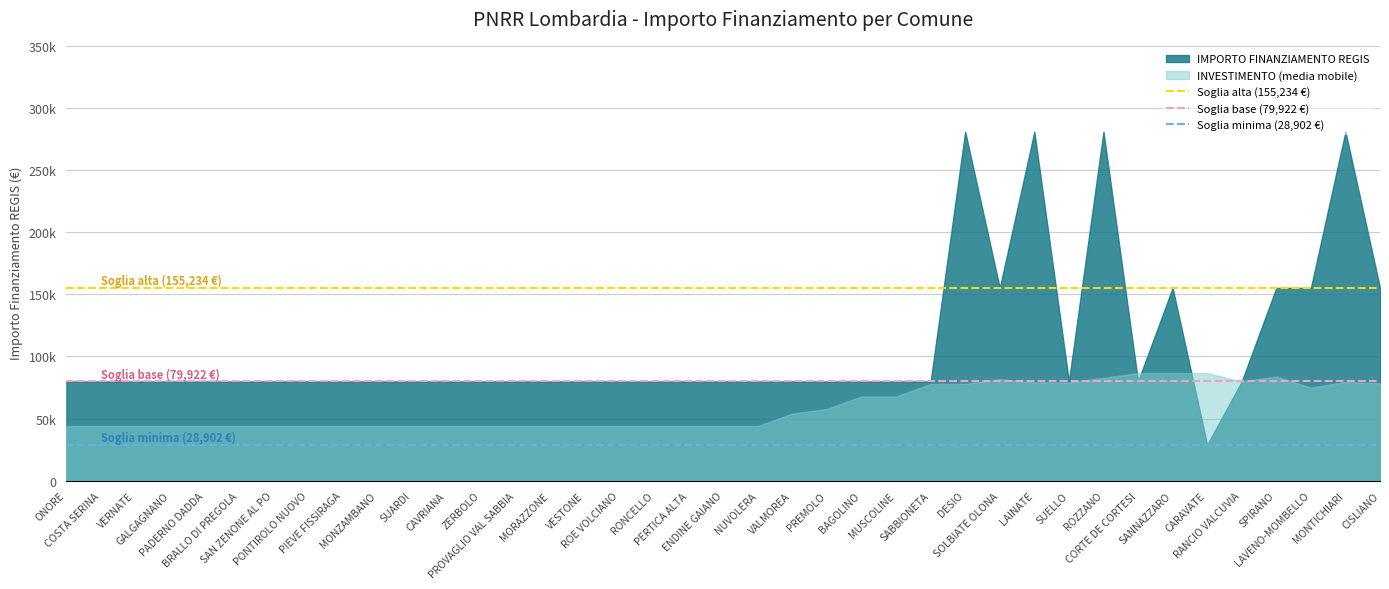

Which has a higher value, COSTA SERINA or ONORE?

COSTA SERINA